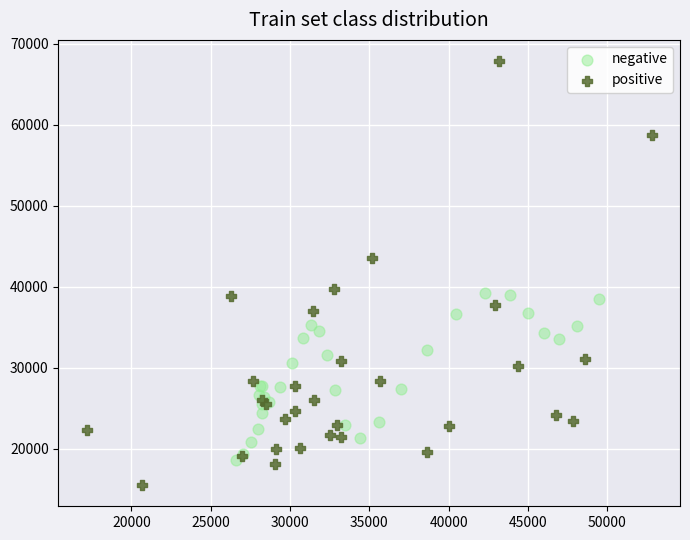

Which series contains the highest Y value?

positive